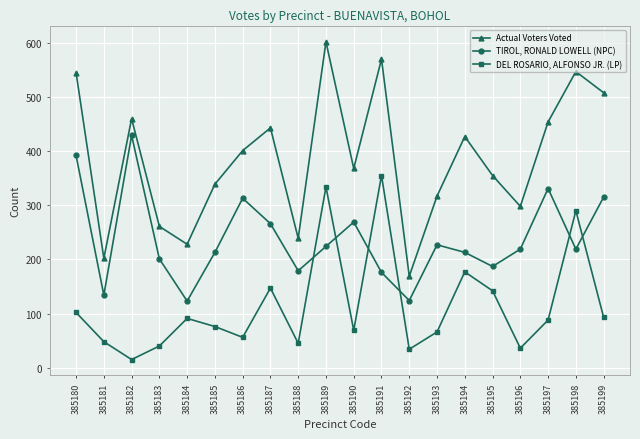

At which label does Actual Voters Voted first exceed 401?

385180